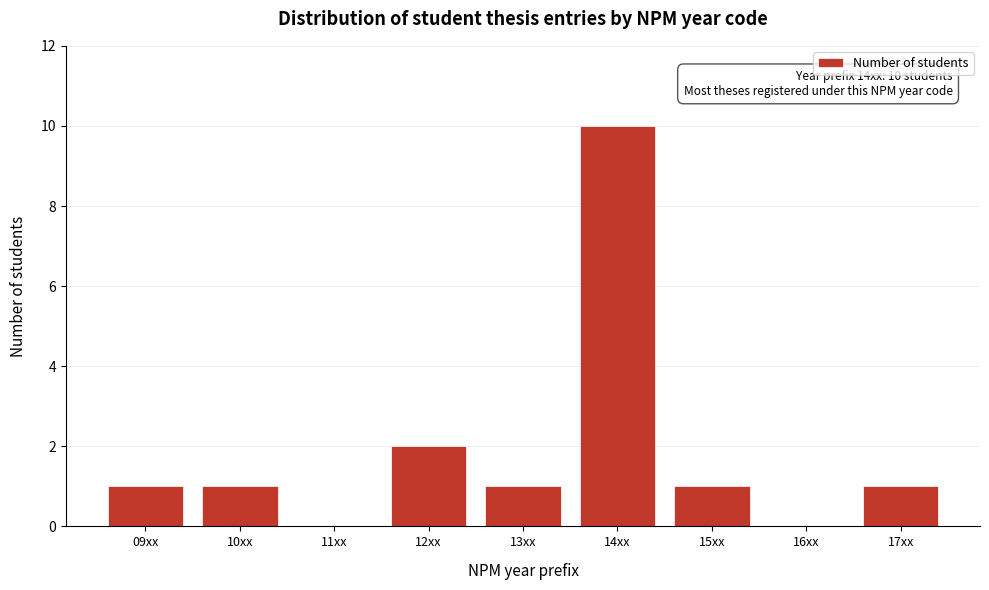

Reading left to right, transcribe all the data shown in this chart.

09xx=1	10xx=1	11xx=0	12xx=2	13xx=1	14xx=10	15xx=1	16xx=0	17xx=1